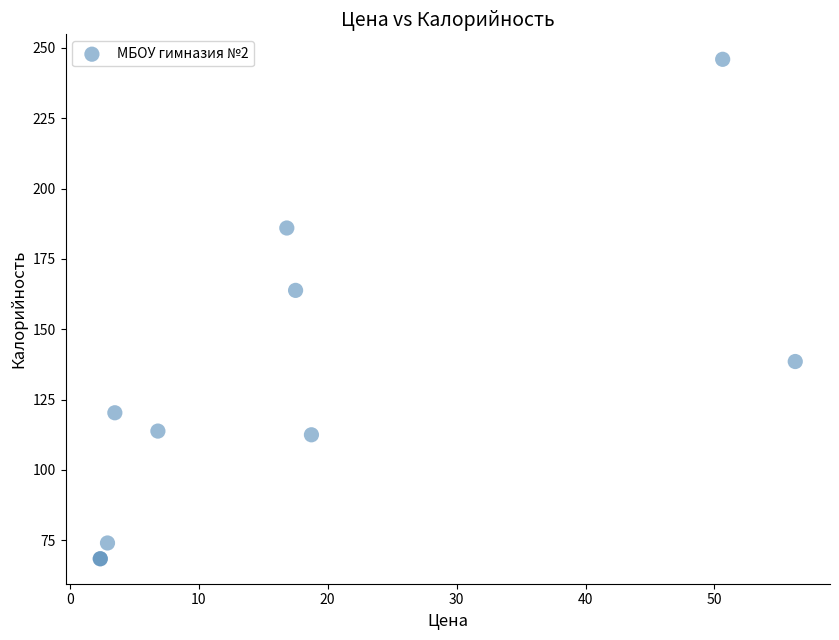

What Y value in the scatter plot is closest to 157?

163.8